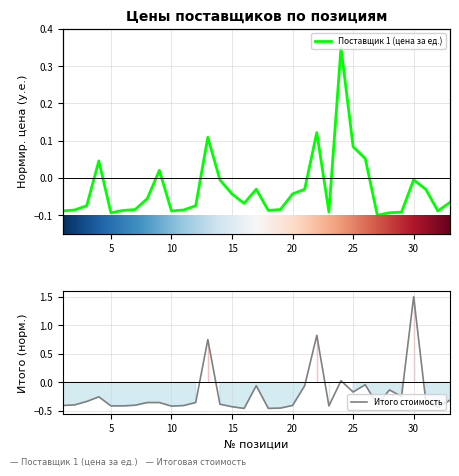

List the labels in order of Итого стоимость value, smallest first.

16, 18, 19, 32, 15, 10, 5, 6, 23, 11, 1, 20, 7, 2, 27, 14, 8, 9, 12, 3, 31, 33, 4, 29, 25, 28, 17, 21, 26, 24, 13, 22, 30